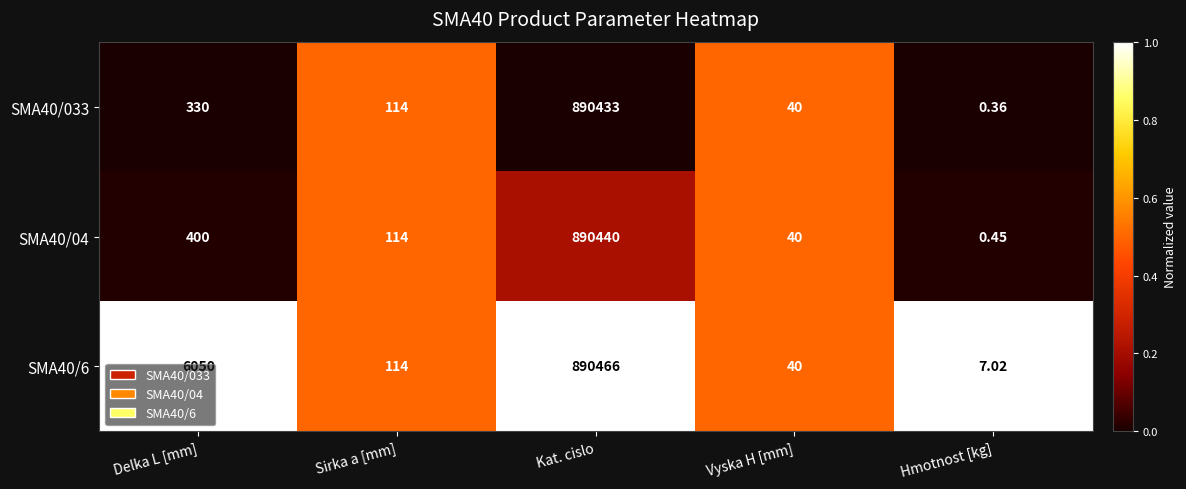

How many series are shown in this chart?

3